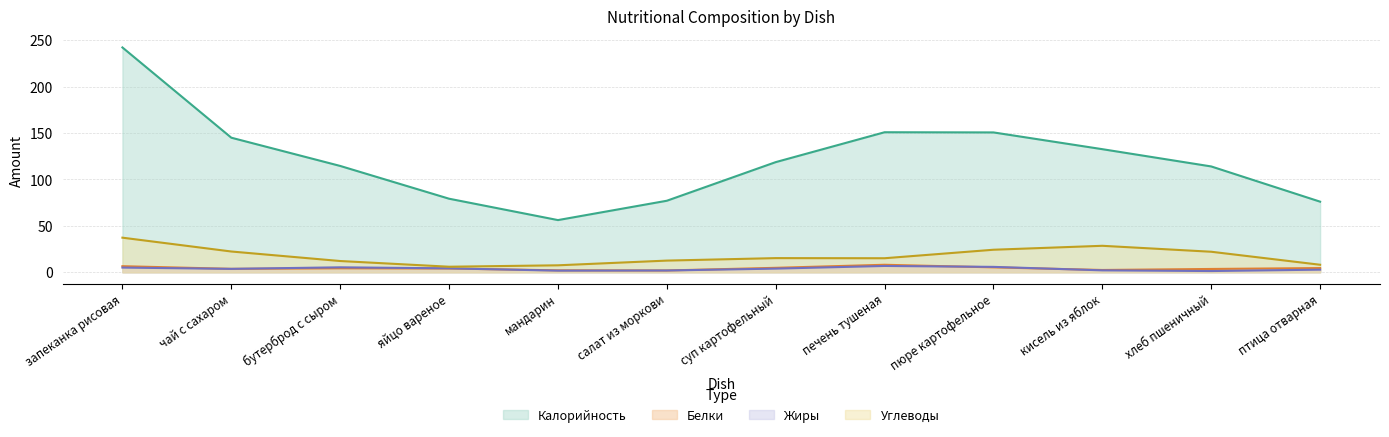

At how many categories does at least one series exceed 19?

12